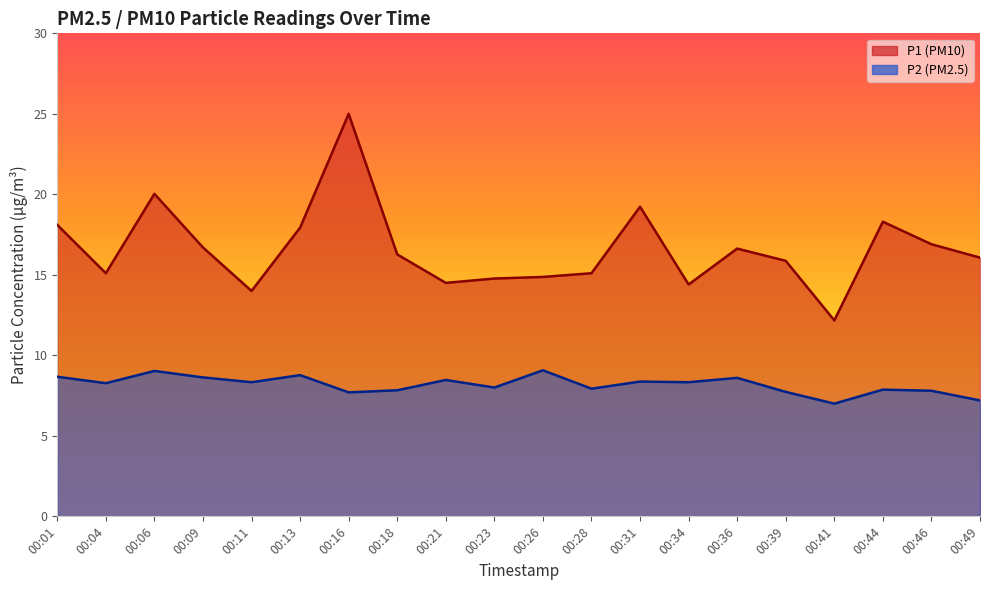

Does the chart have visible grid lines?

No